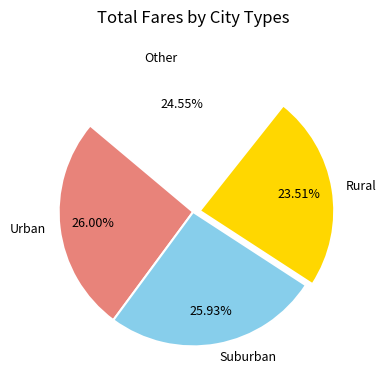

Is the sum of Suburban and Urban greater than half?

Yes